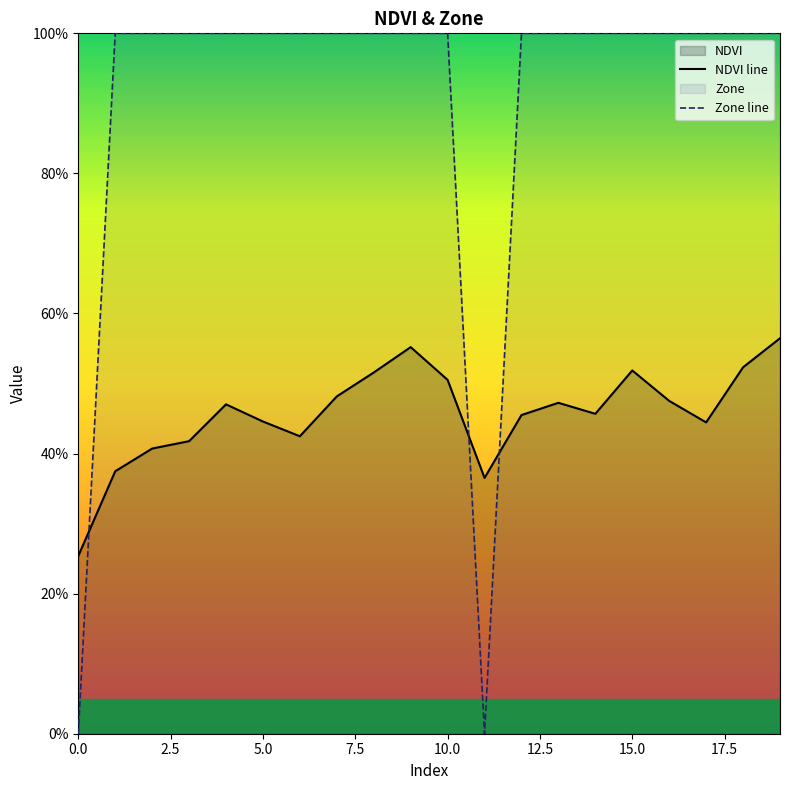

Is it true that Zone line equals 1.0 at 5.0?

True